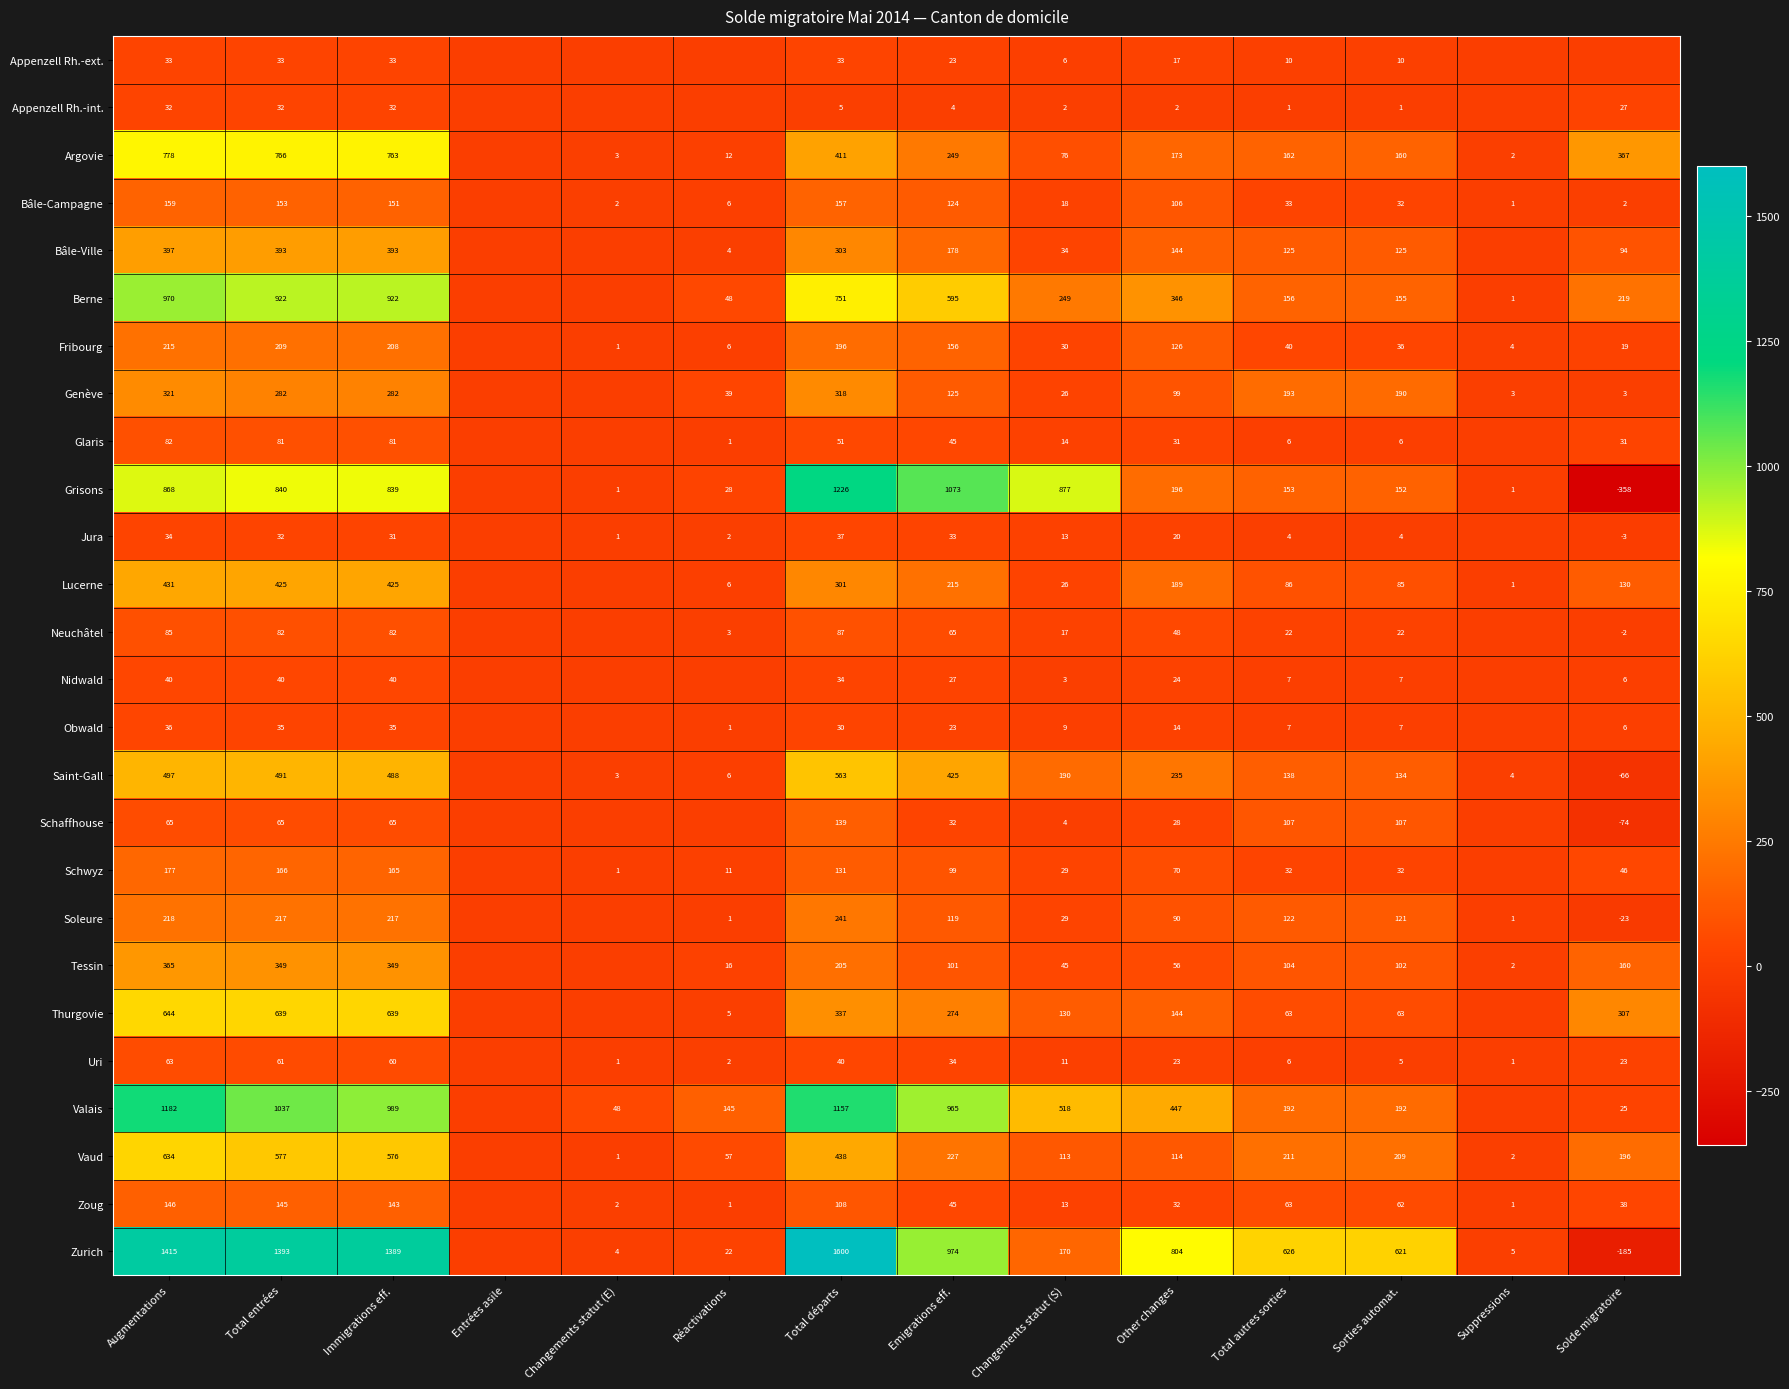

What is the spread (max minus min) of values at Sorties automat.?

620